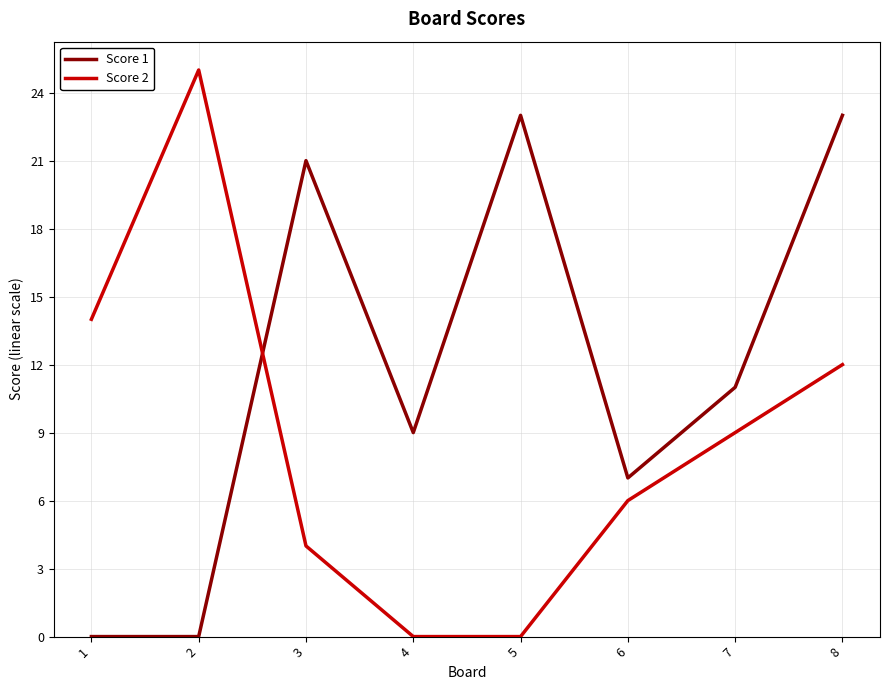

After their last crossing, which series has the higher values: Score 2 or Score 1?

Score 1